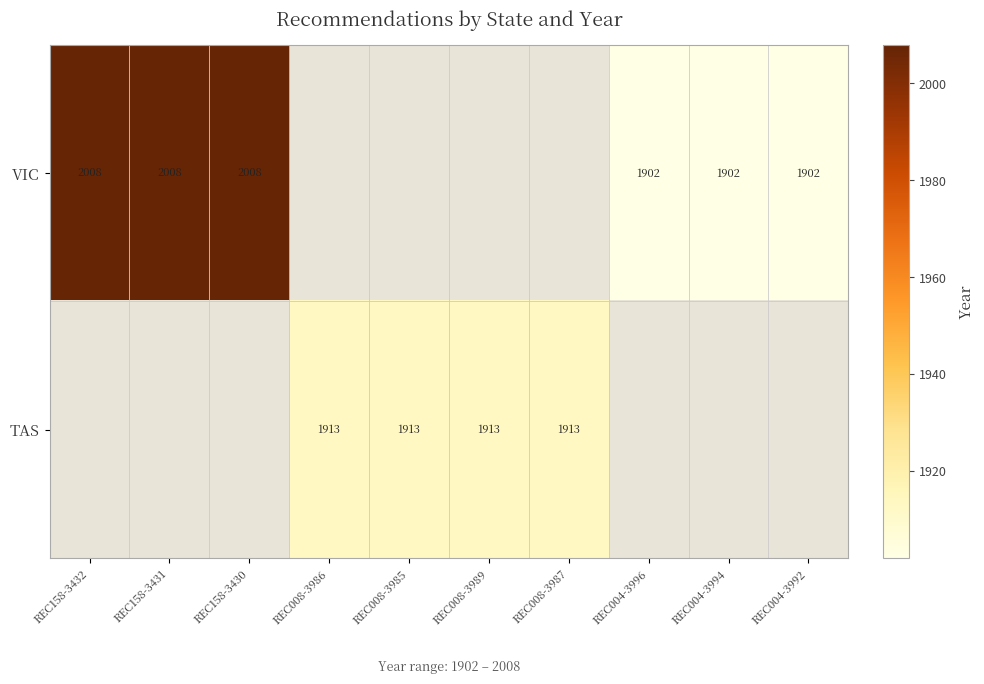

Is it true that VIC equals 1902 at REC004-3994?

True